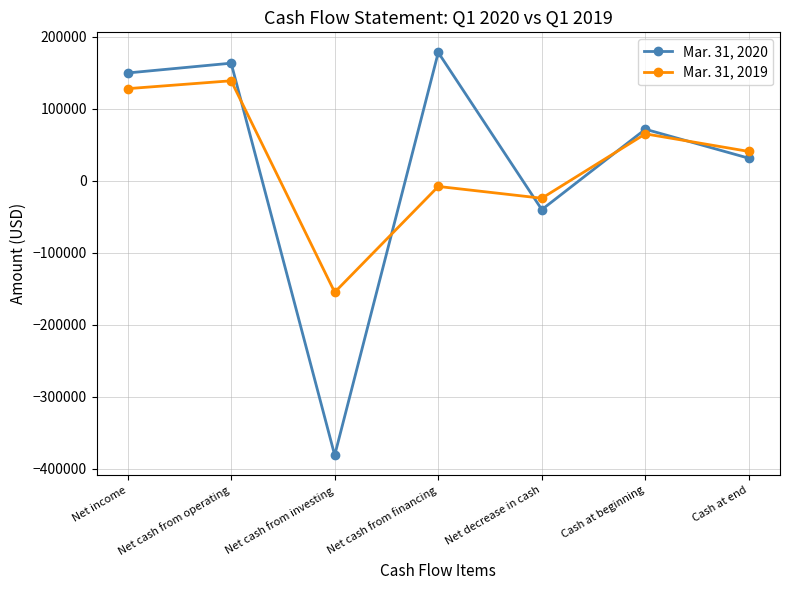

Reading left to right, list all the values displayed in this chart.

Mar. 31, 2020: Net income=149523	Net cash from operating=163131	Net cash from investing=-381426	Net cash from financing=178000	Net decrease in cash=-40295	Cash at beginning=71350	Cash at end=31055
Mar. 31, 2019: Net income=127720	Net cash from operating=138682	Net cash from investing=-155039	Net cash from financing=-8100	Net decrease in cash=-24457	Cash at beginning=64946	Cash at end=40489